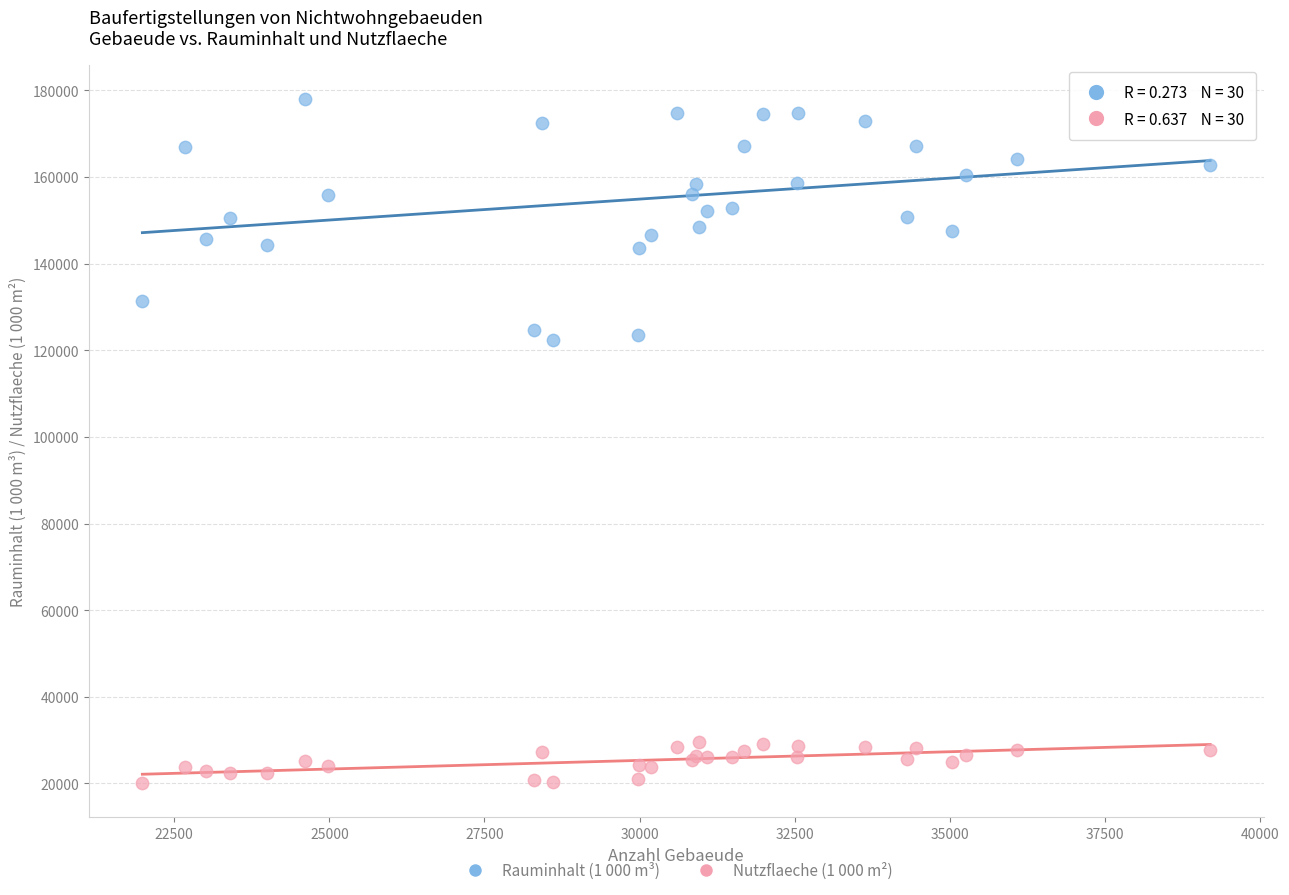

Which series reaches the maximum Y coordinate?

Rauminhalt (1 000 m³)